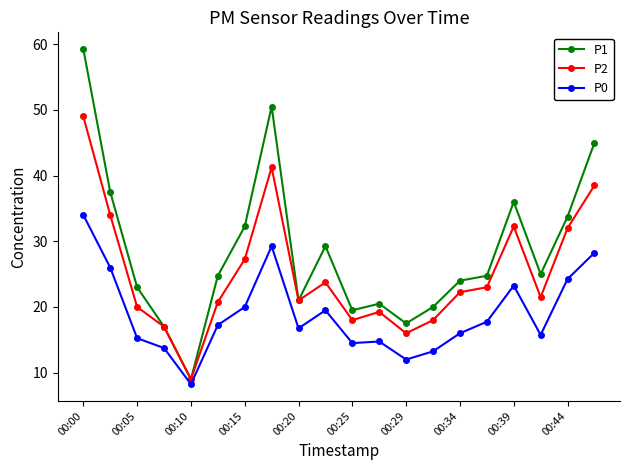

In P0, how many points are higher than both neighbors (excluding endpoints)?

4